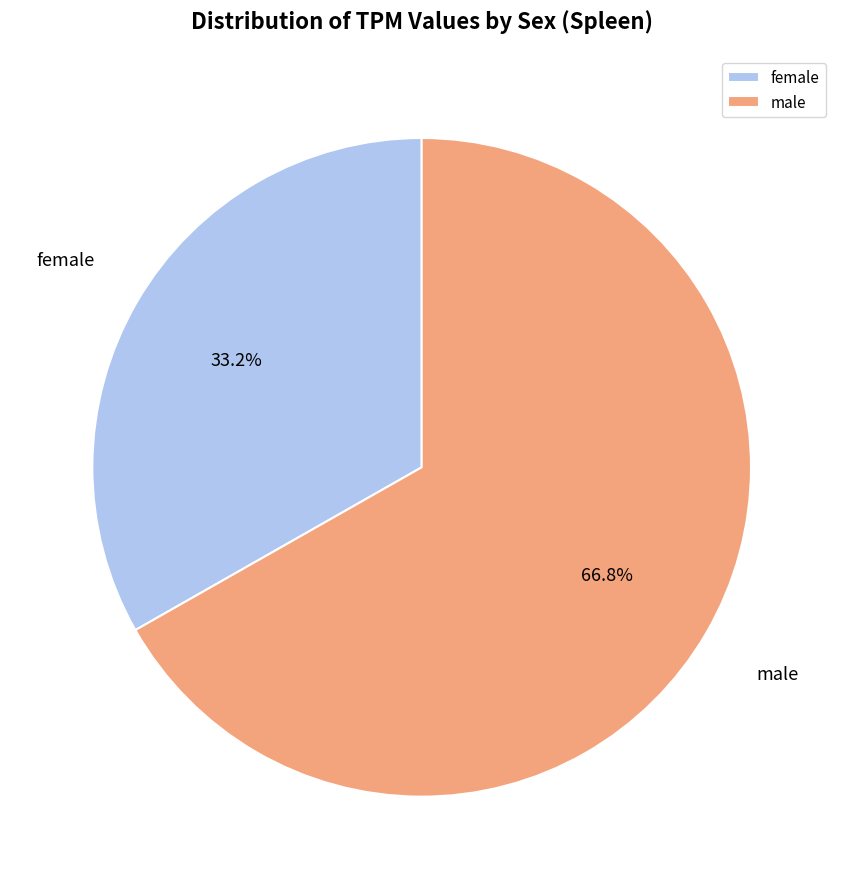

What percentage do female and male together represent?

100.0%